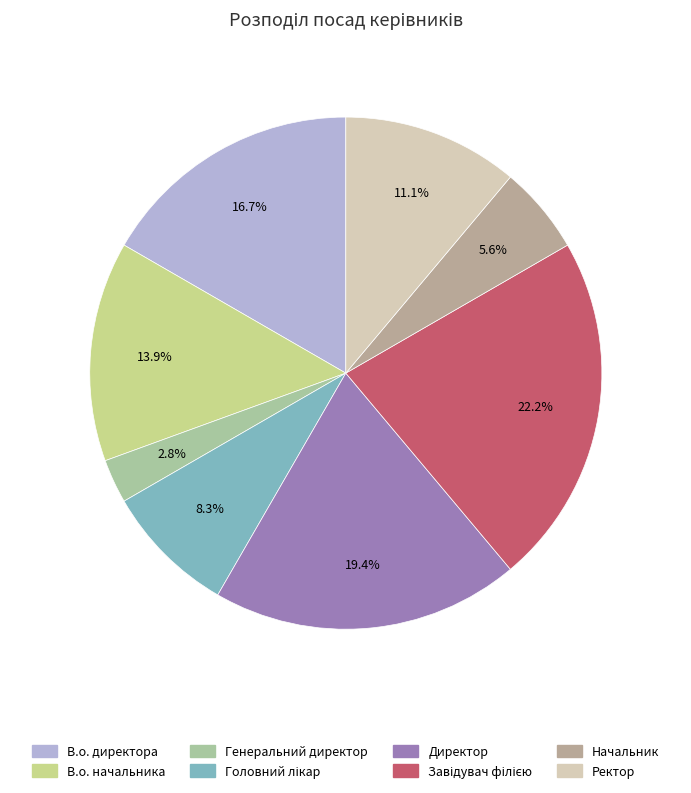

True or false: Начальник accounts for 6% of the total.

True